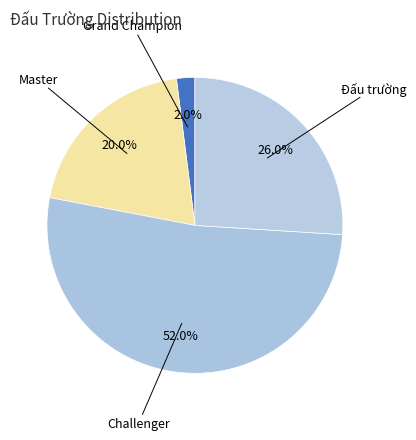

How many slices are in this pie chart?

4